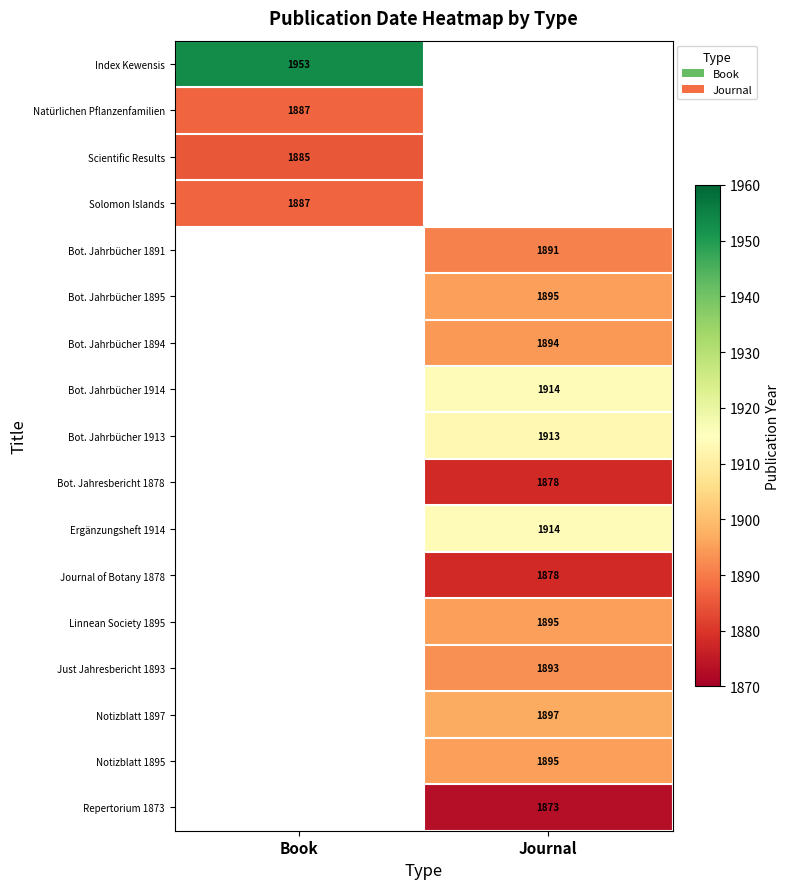

How many data points does each series have?

2